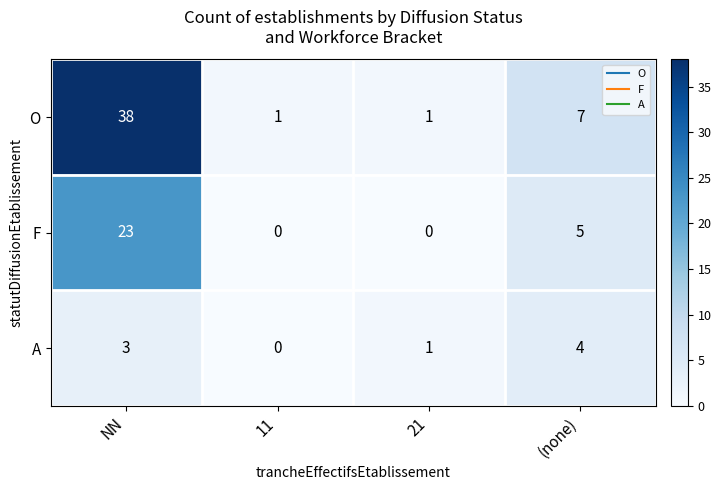

Rank the series by their maximum value, from highest to lowest.

O, F, A